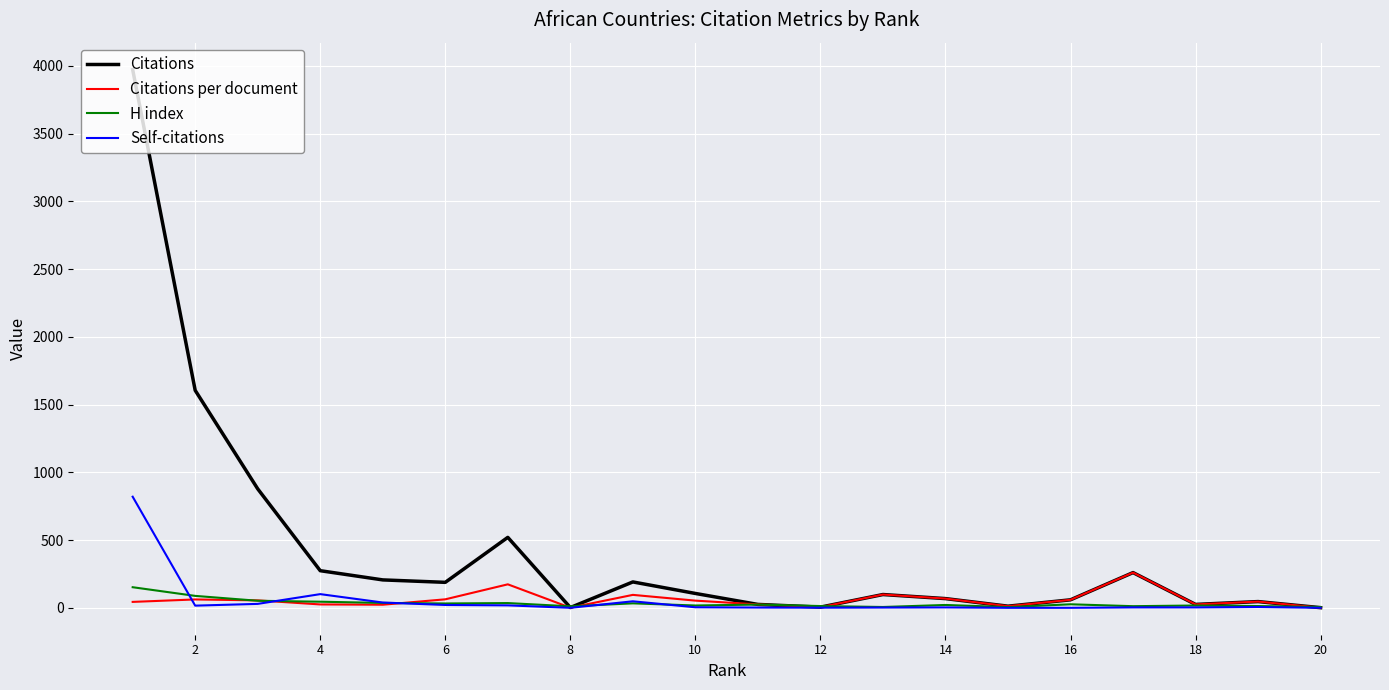

Which has a higher value, 8 or 6?

6